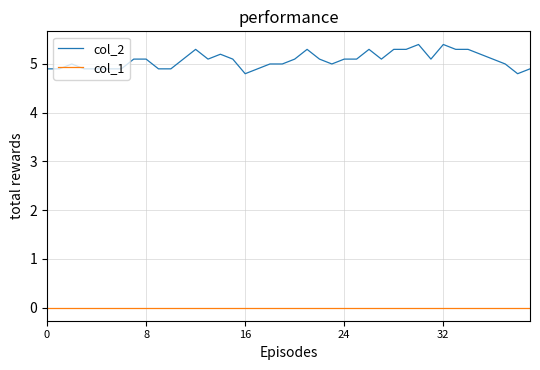

What is the minimum value for col_2?

4.8